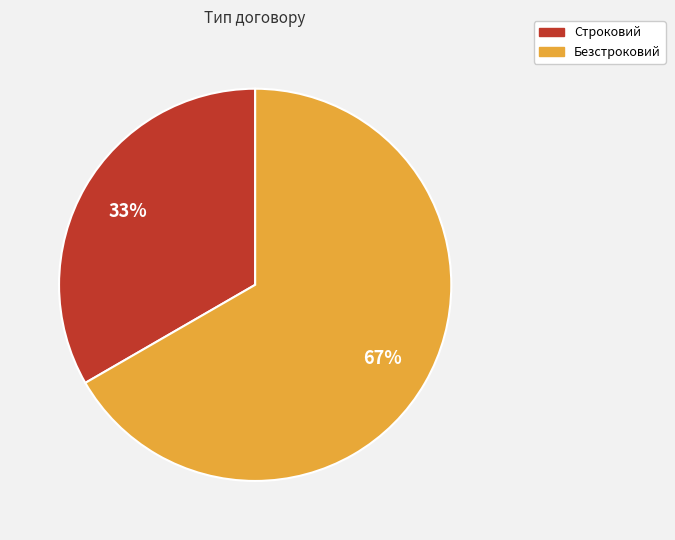

Approximately how many times larger is the value at Строковий compared to Безстроковий?

0.5